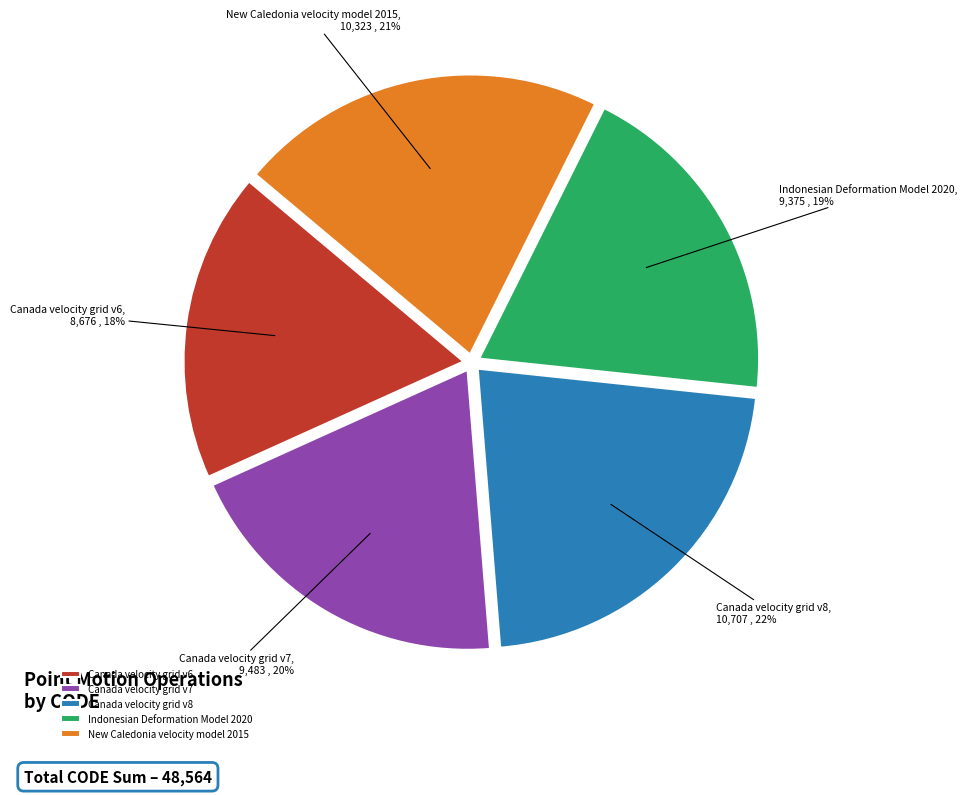

Does Canada velocity grid v8 represent more than half of the total?

No